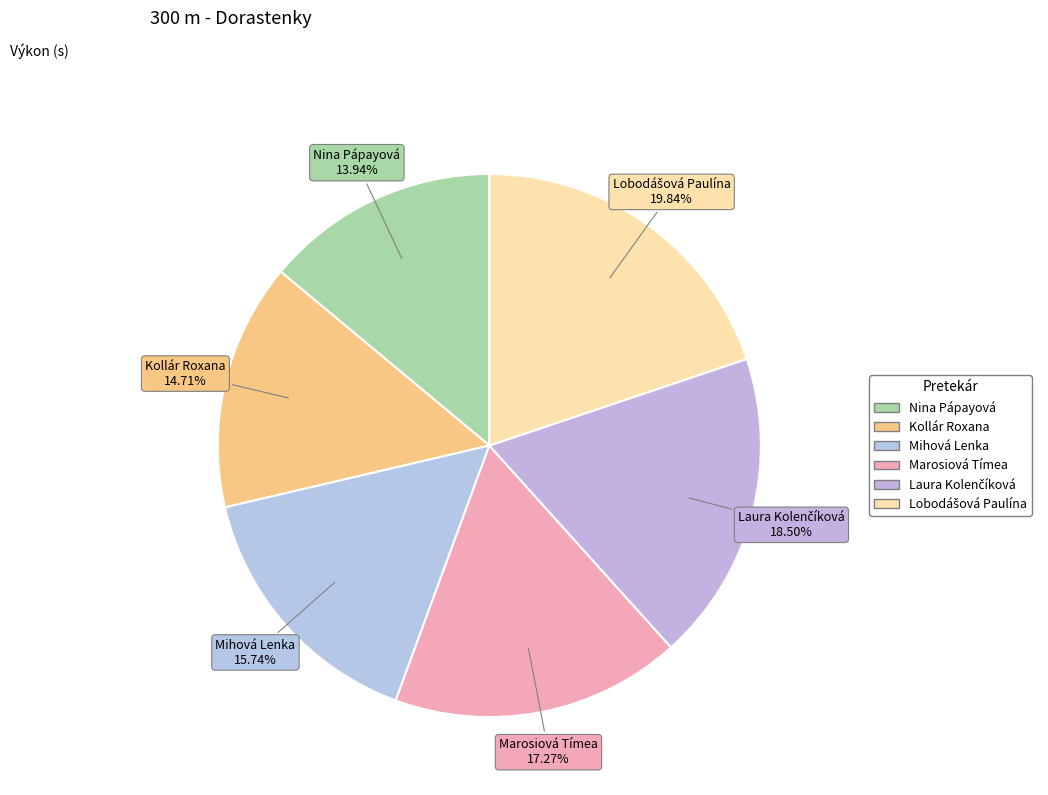

What is the smallest slice in the pie chart?

Nina Pápayová